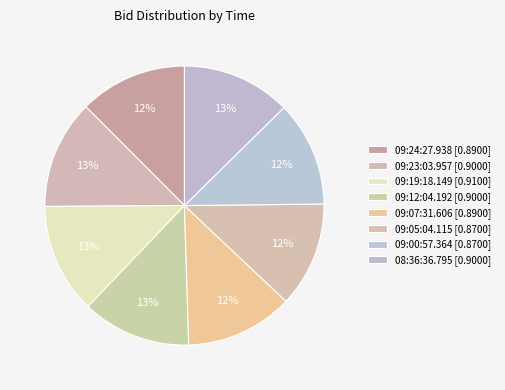

Count the number of slices in the pie.

8